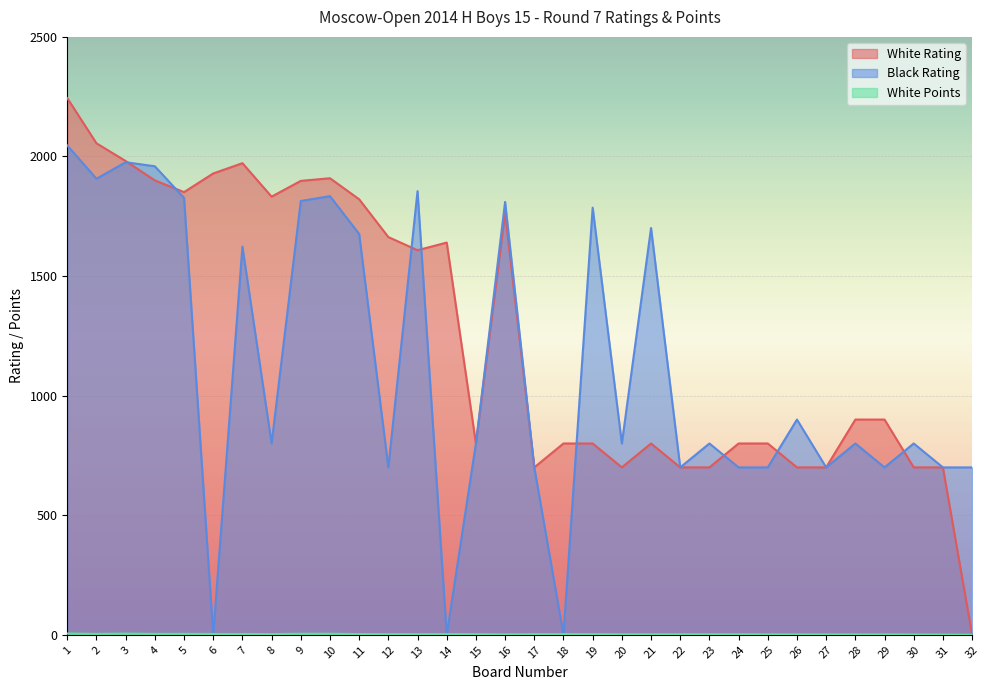

How many intersections are there between Black Rating and White Points?

6